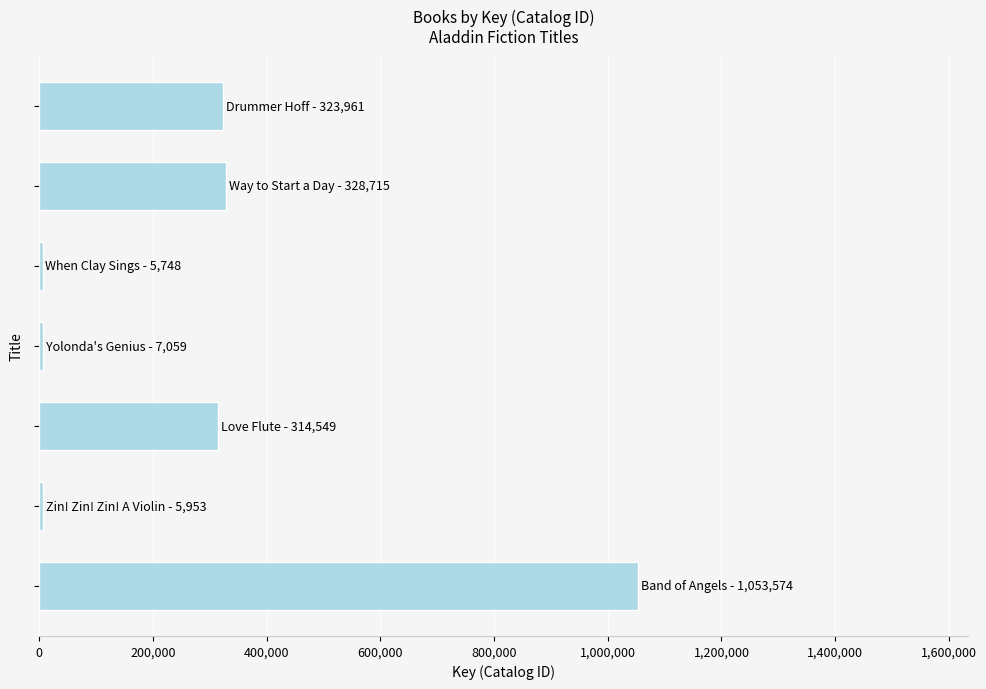

What is the smallest value displayed?

5748